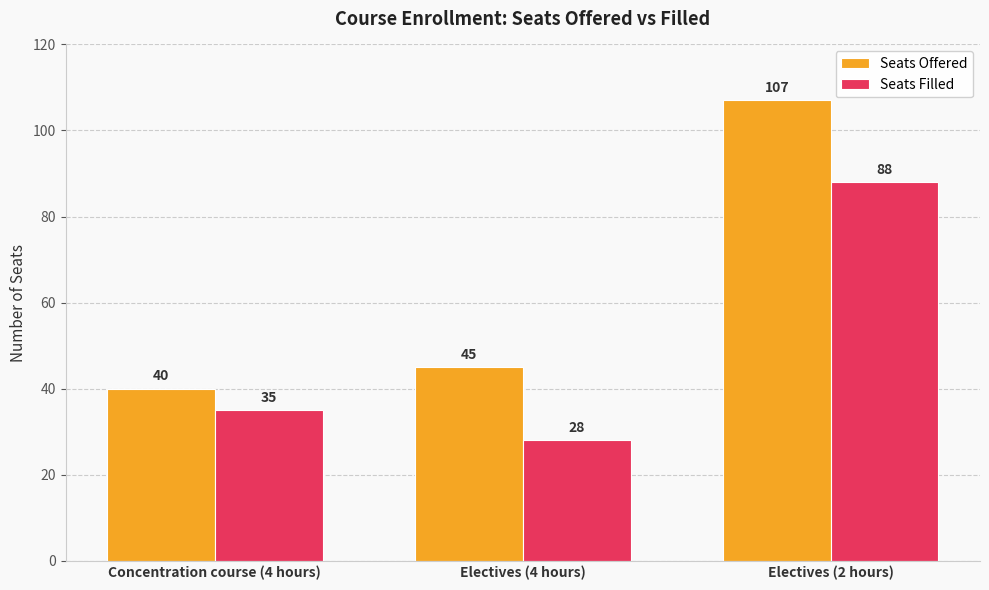

Reading left to right, transcribe all the data shown in this chart.

Seats Offered: 40	45	107
Seats Filled: 35	28	88